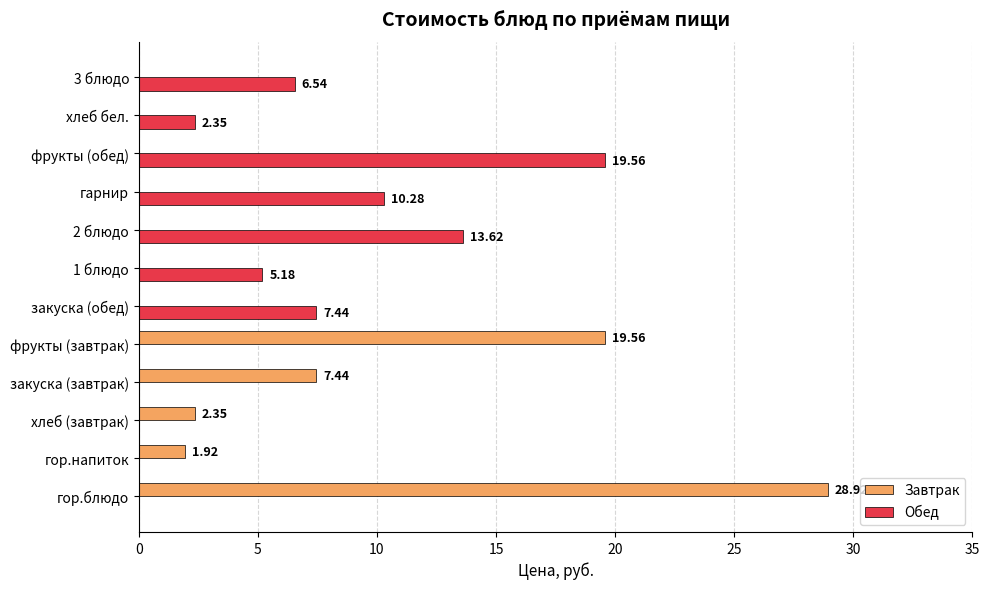

What are all the series names shown in the legend?

Завтрак, Обед